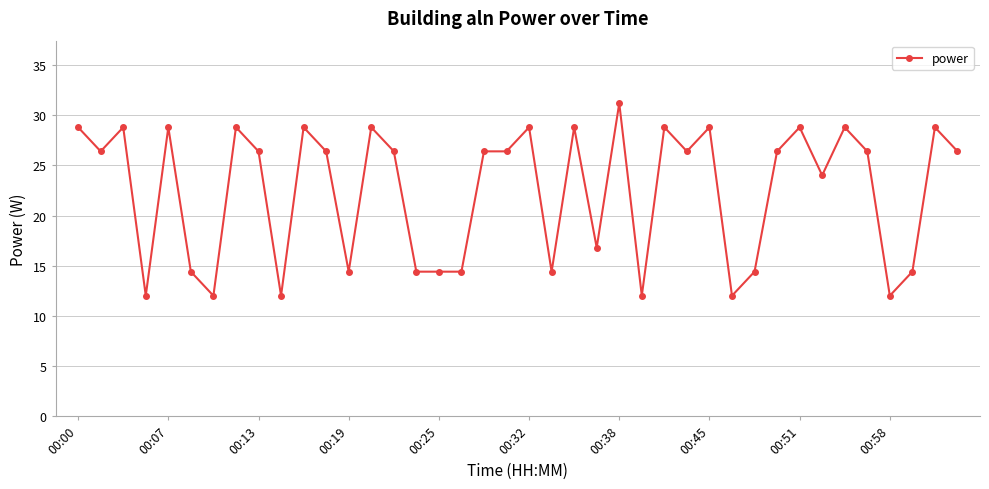

What is the value of the 31st point from the left?

14.4